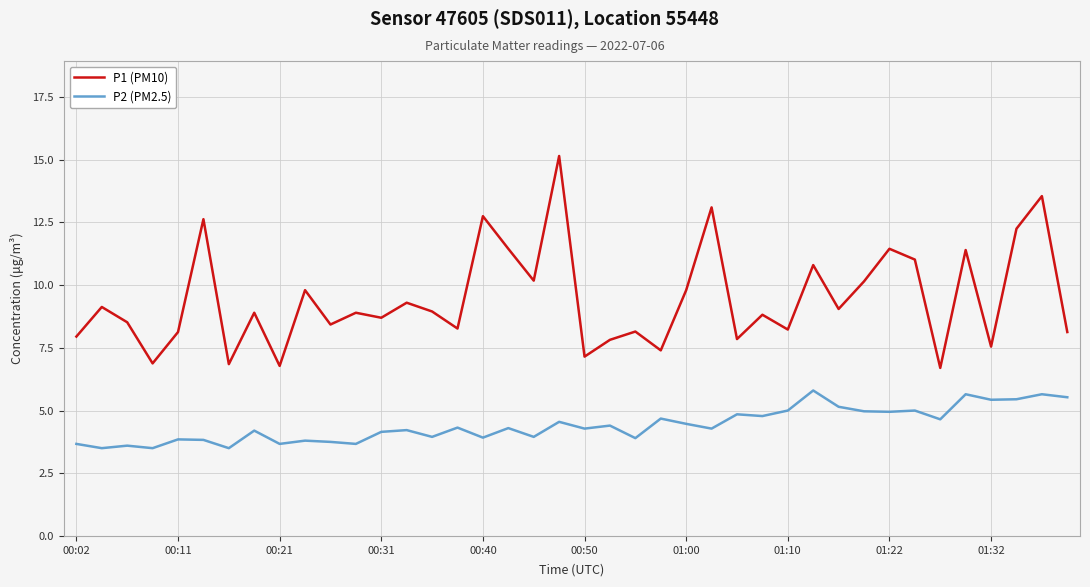

What is the greatest value displayed?

15.2